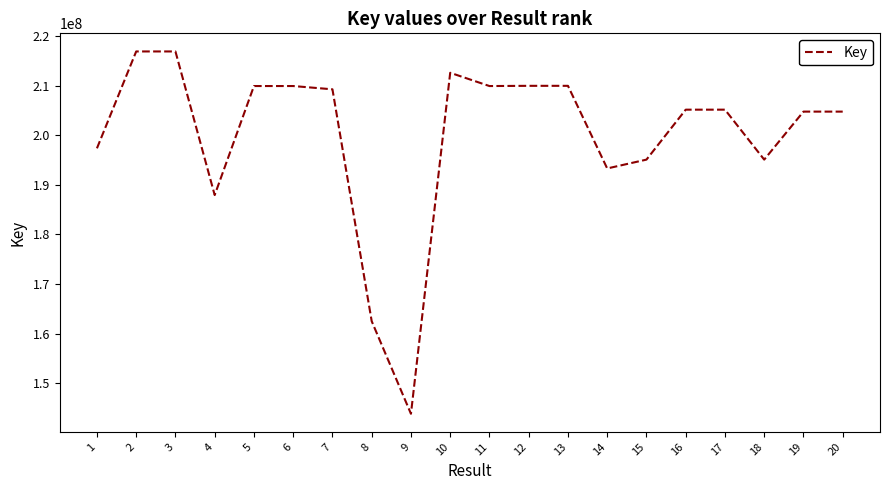

What is the difference between the maximum and minimum values?

73148731